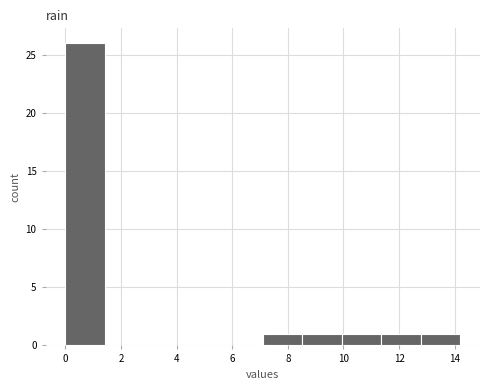

Reading left to right, list every bar in this chart as the range it spans on the x-axis followed by its height. Neither the bar edges nor the heights are printed on the chart, so give them approximately, as read against the axes.

0.00 to 1.42: 26
1.42 to 2.84: 0
2.84 to 4.26: 0
4.26 to 5.68: 0
5.68 to 7.10: 0
7.10 to 8.52: 1
8.52 to 9.94: 1
9.94 to 11.36: 1
11.36 to 12.78: 1
12.78 to 14.20: 1